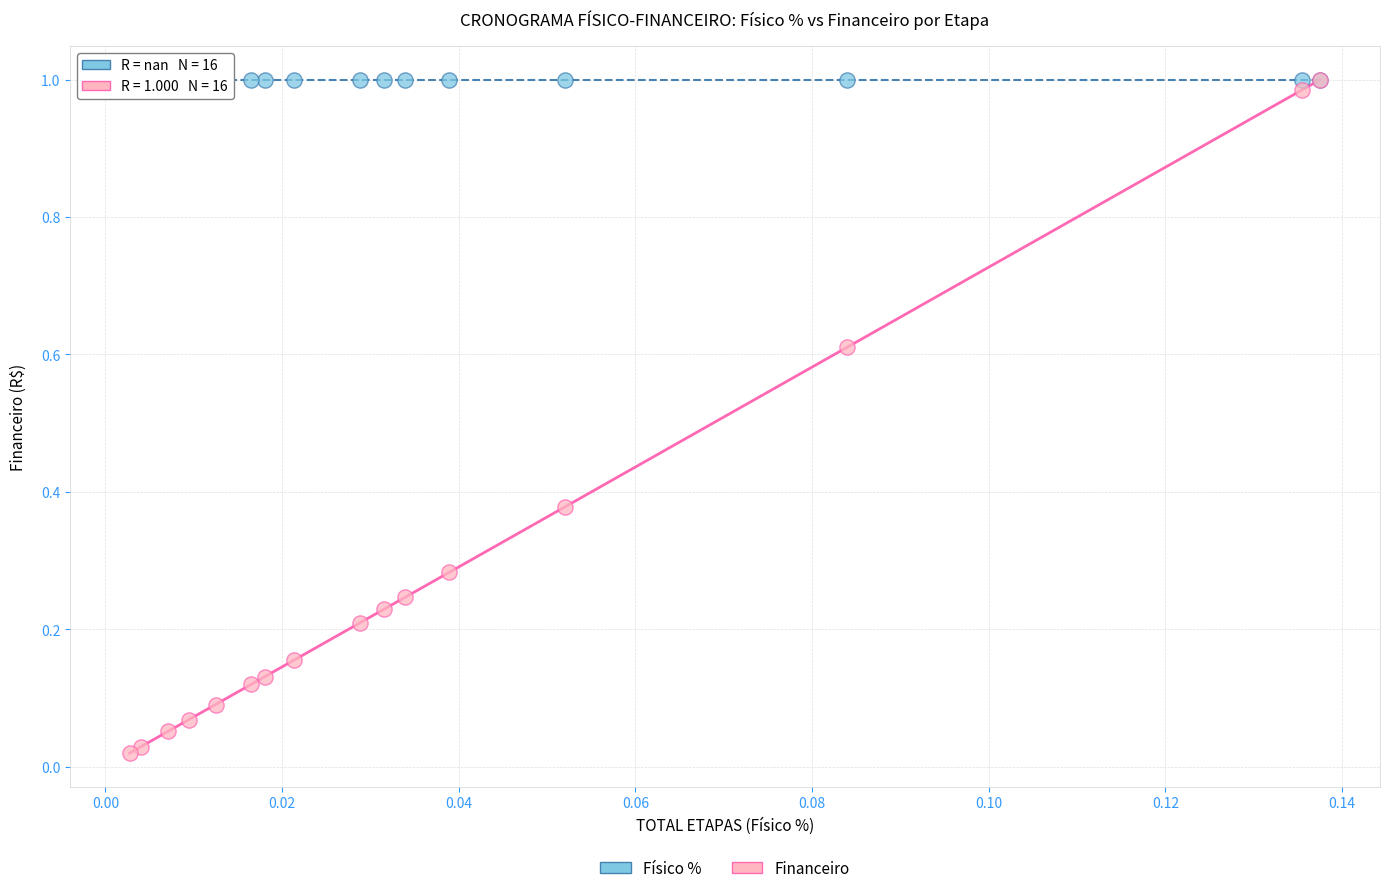

Which series contains the lowest Y value?

Financeiro